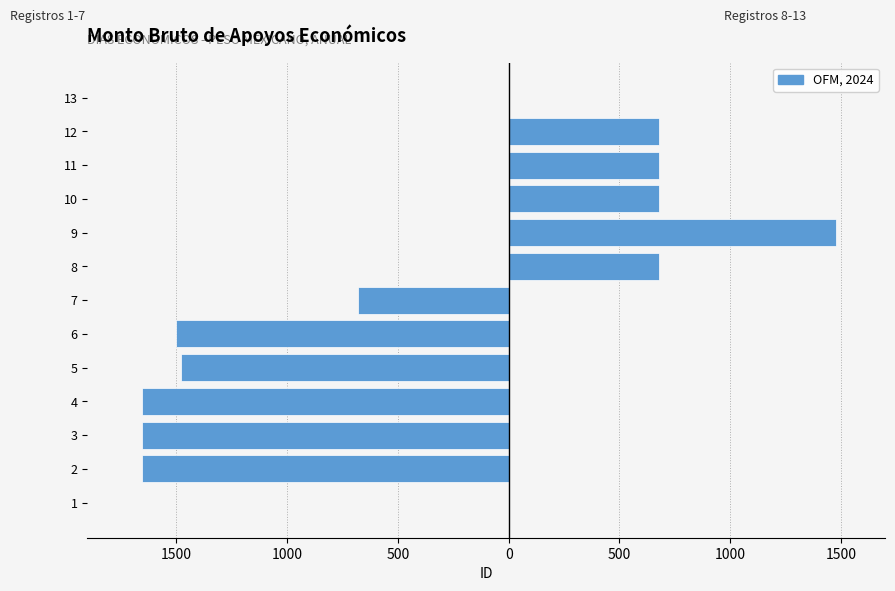

What is the greatest value displayed?

1653.0